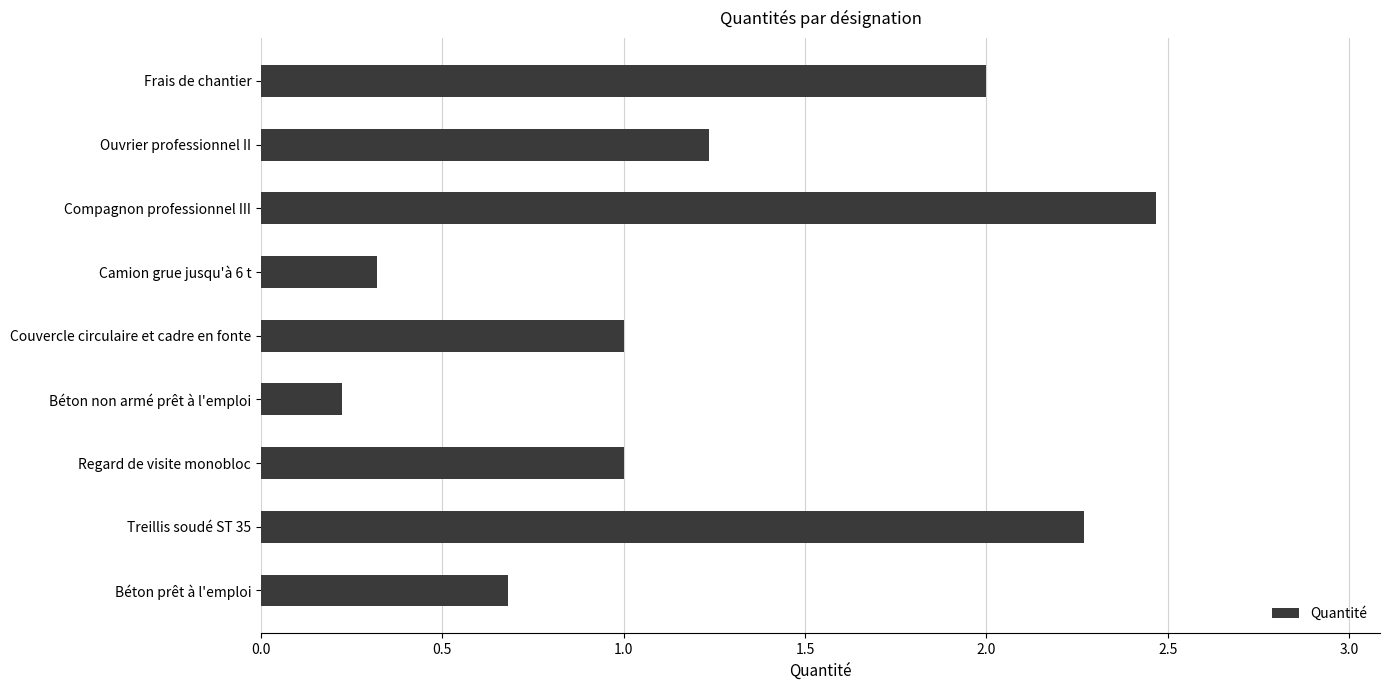

How many series are shown in this chart?

1